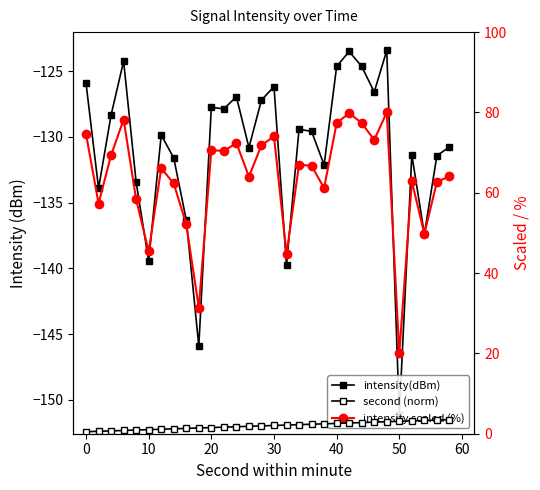

True or false: intensity(dBm) has a value of -43.5 at 11.

False